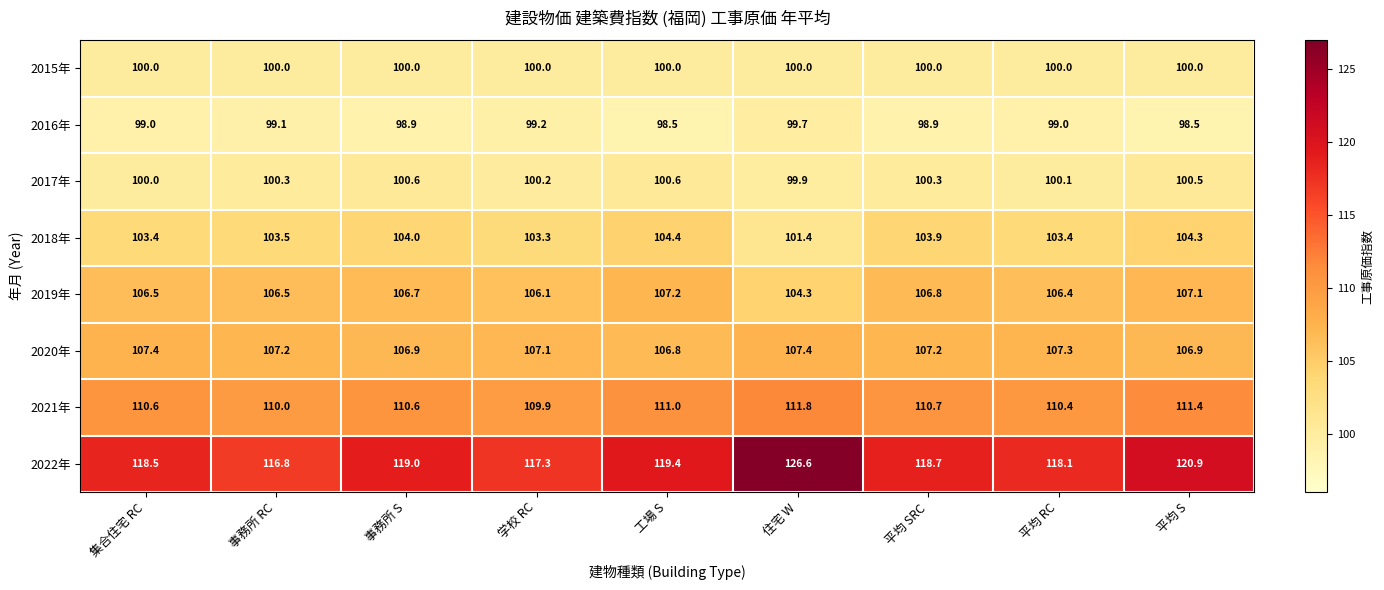

The value of 2021年 at 事務所 RC is 151.2. True or false?

False